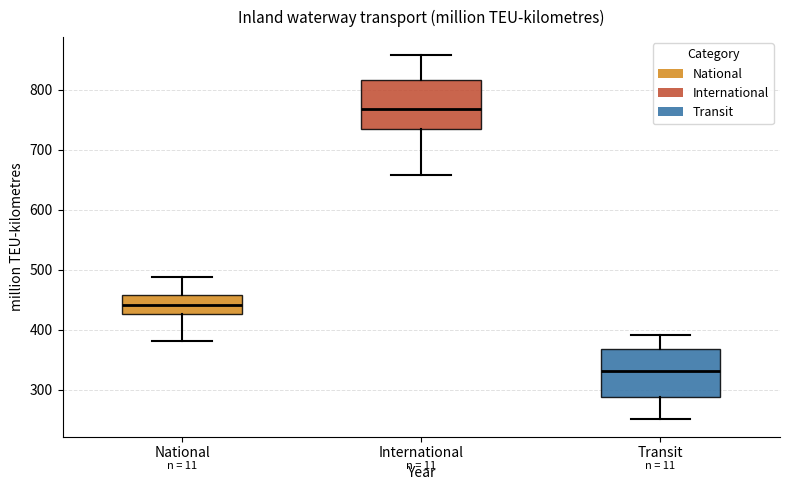

Reading left to right, transcribe this box plot: for each box, give where its median line is, the range the box spans, and where its two whiskers end, as read against the y-axis. The values are not printed on the chart, so give them approximately, as read against the axis.

National: median 440, box 430 to 460, whiskers 380 to 490
International: median 770, box 740 to 820, whiskers 660 to 860
Transit: median 330, box 290 to 370, whiskers 250 to 390